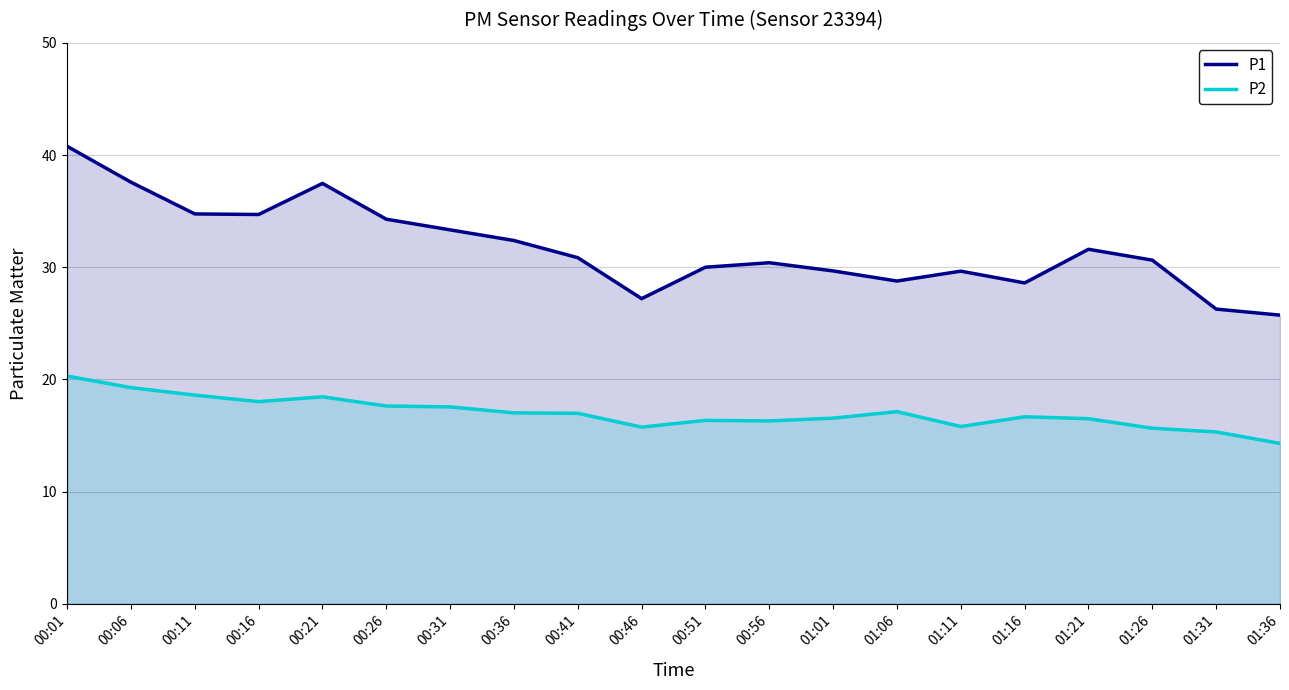

What is the difference between the highest and lowest values at 00:41?

13.9